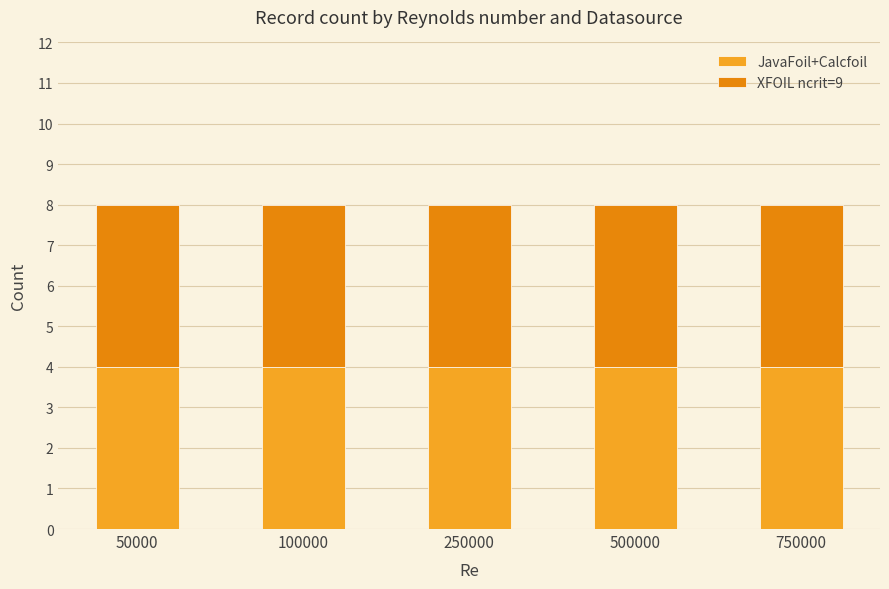

How many bars are there in each group?

2